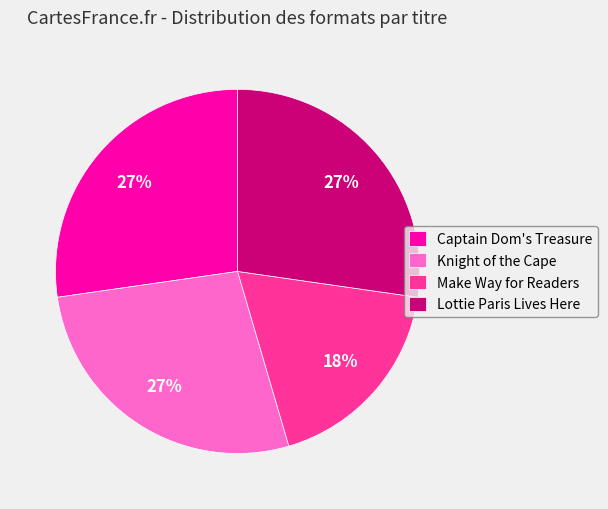

To the nearest percent, what portion does Knight of the Cape represent?

27%